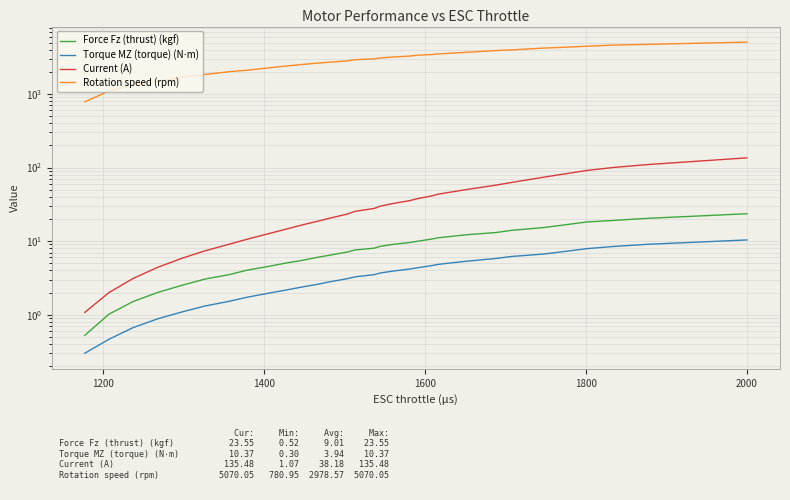

What are all the series names shown in the legend?

Force Fz (thrust) (kgf), Torque MZ (torque) (N⋅m), Current (A), Rotation speed (rpm)